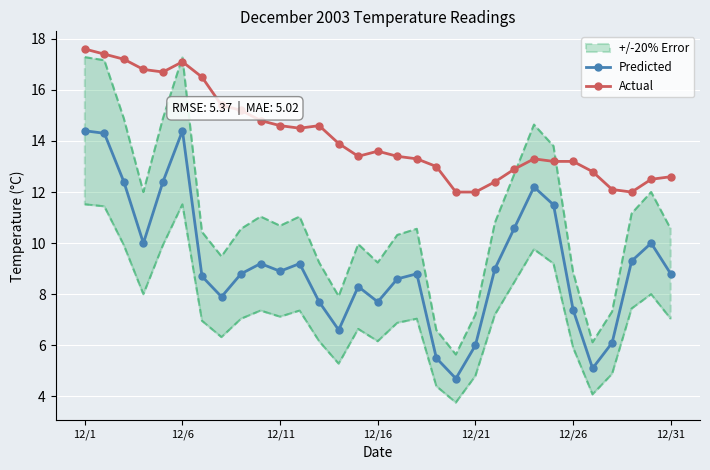

What is the approximate value of Actual at 13?

13.9